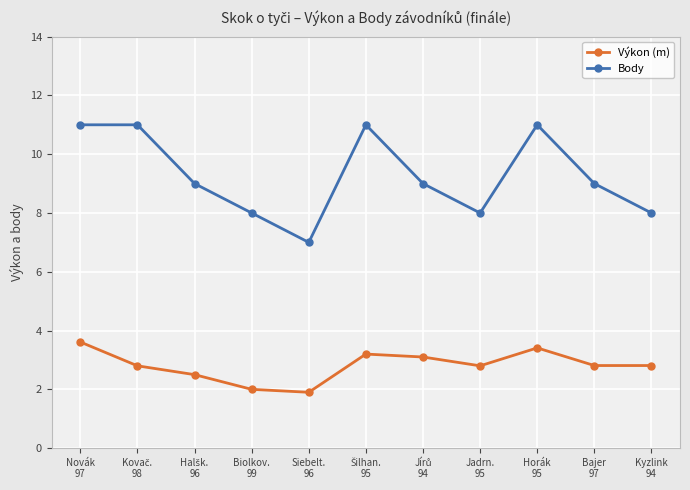

What is the minimum value shown in the chart?

1.9